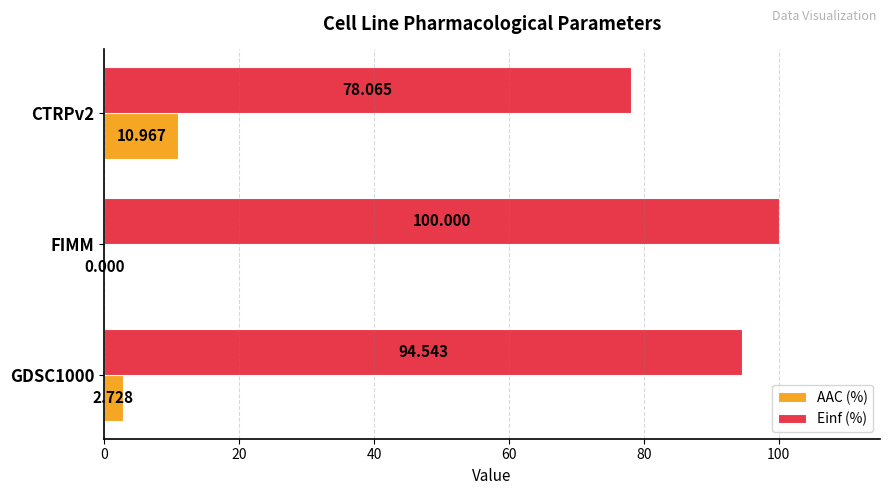

Which category has the highest value in the Einf (%) series?

FIMM